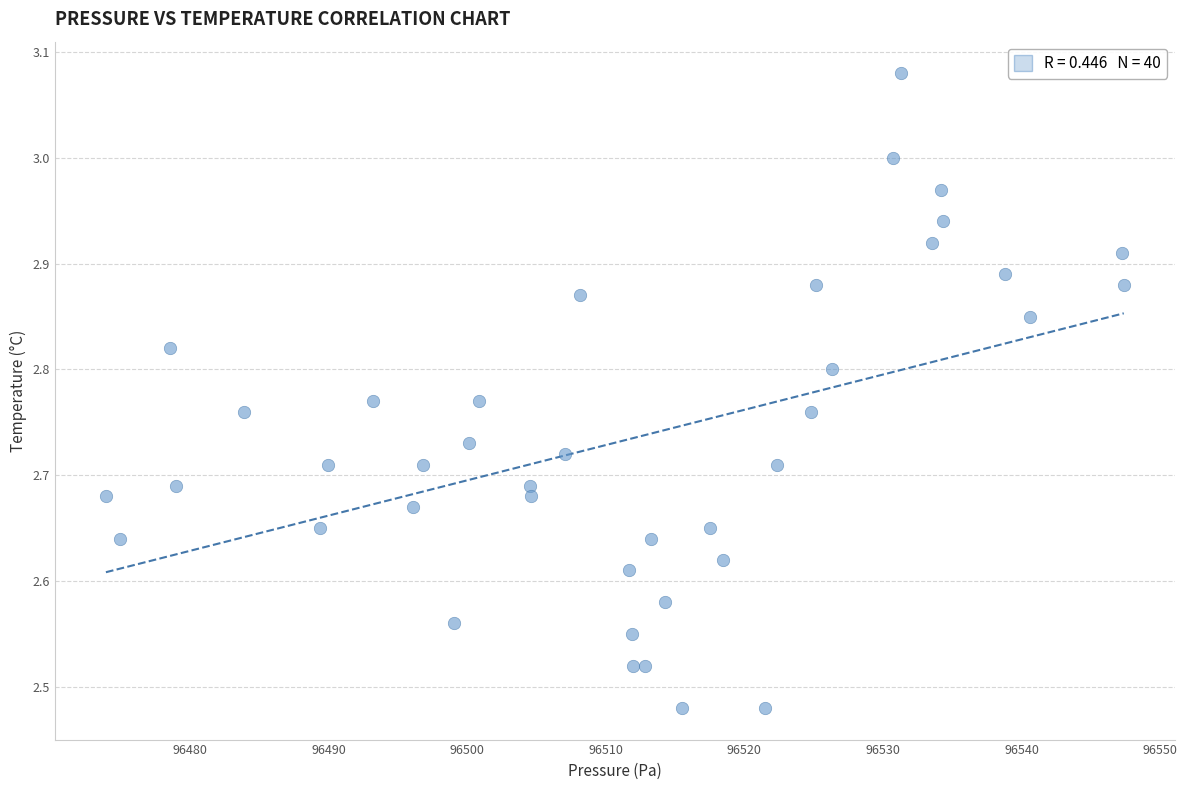

What is the range of X values (max minus min)?

73.4